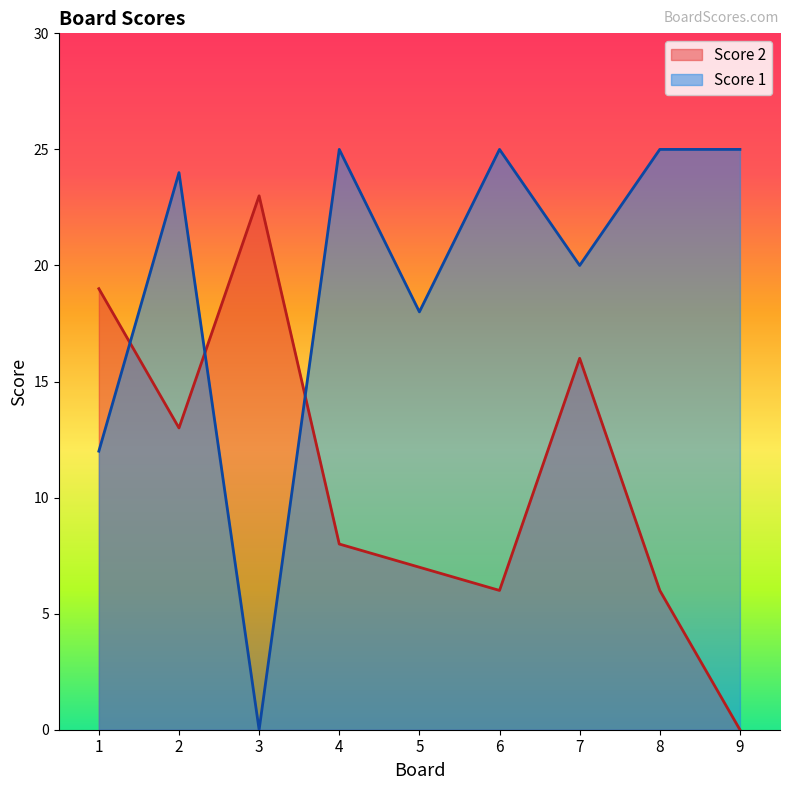

At which label does Score 1 reach its peak?

4